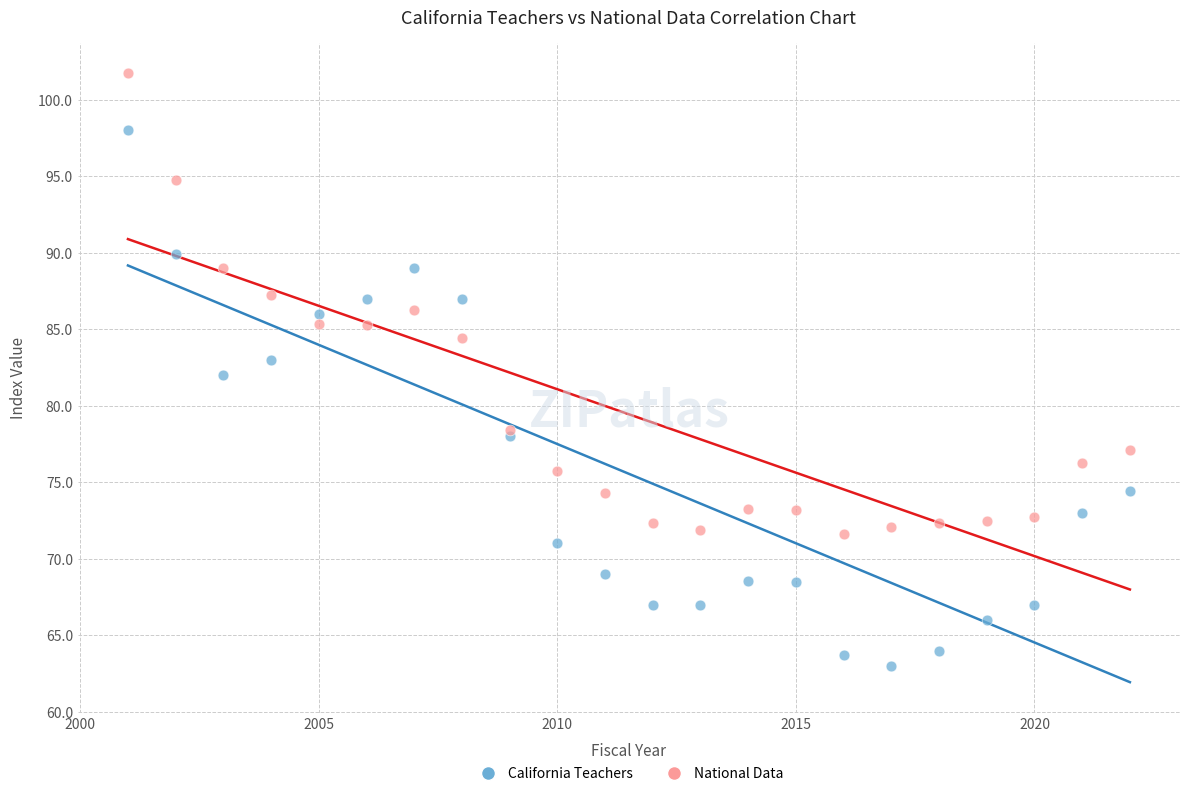

Which series contains the highest Y value?

National Data